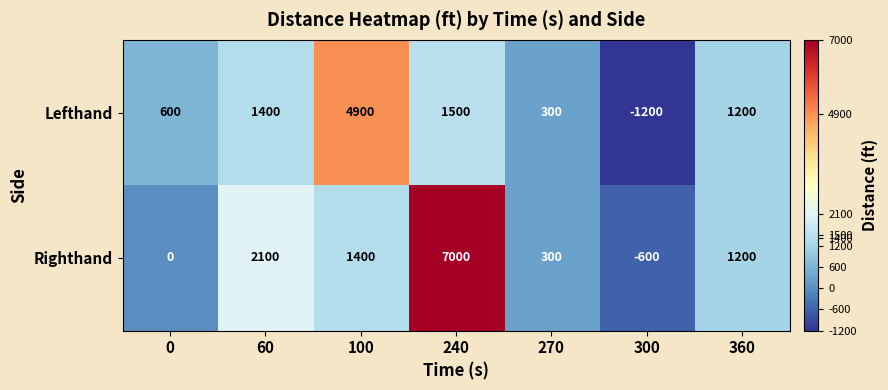

Count the number of categories in the chart.

7